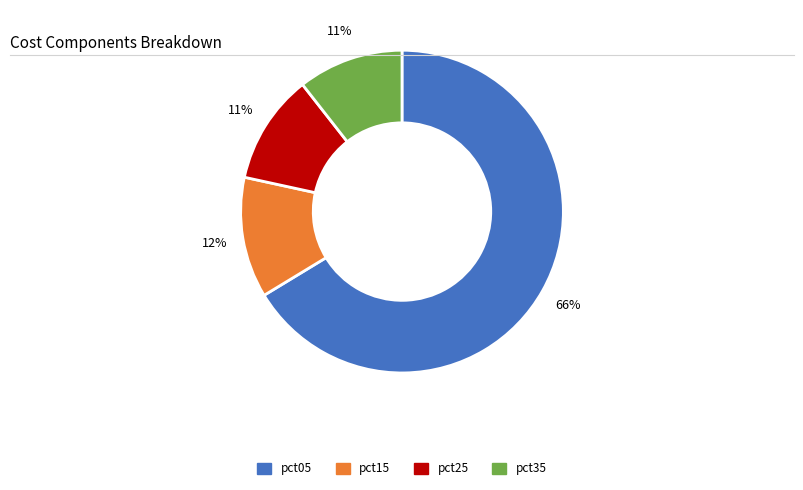

Which category has the biggest portion of the pie?

pct05